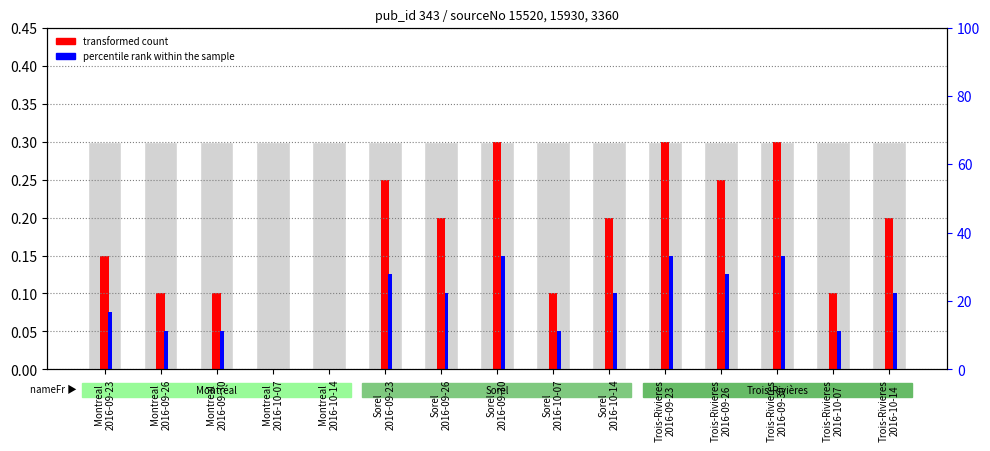

What is the sum of the percentile rank within the sample values at Montreal
2016-09-30 and Sorel
2016-10-07?

0.1